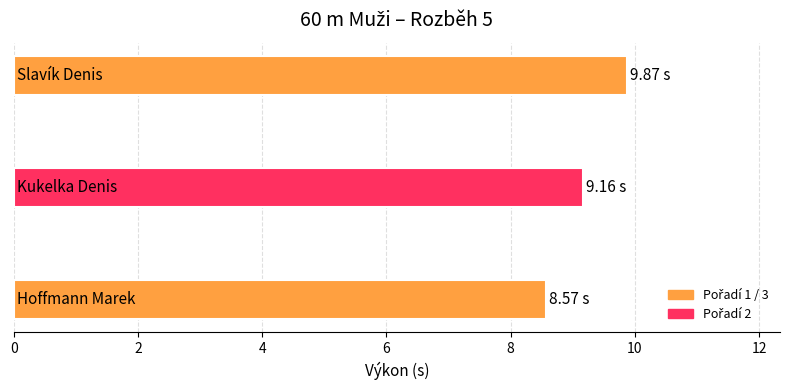

What is the sum of all values?

27.6